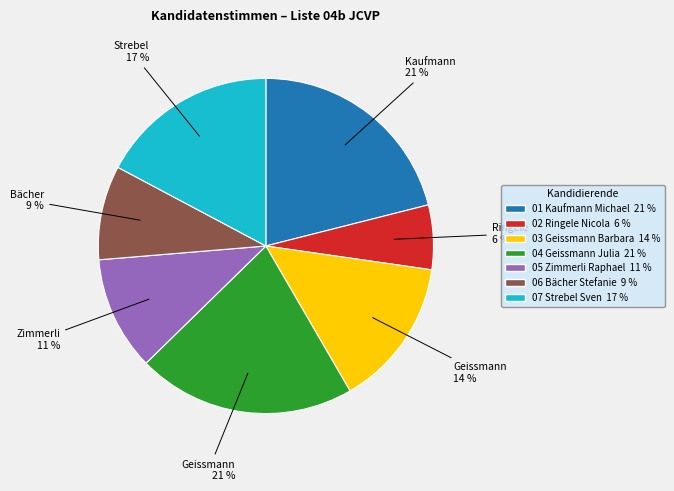

To the nearest percent, what portion does 06 Bächer Stefanie represent?

9%